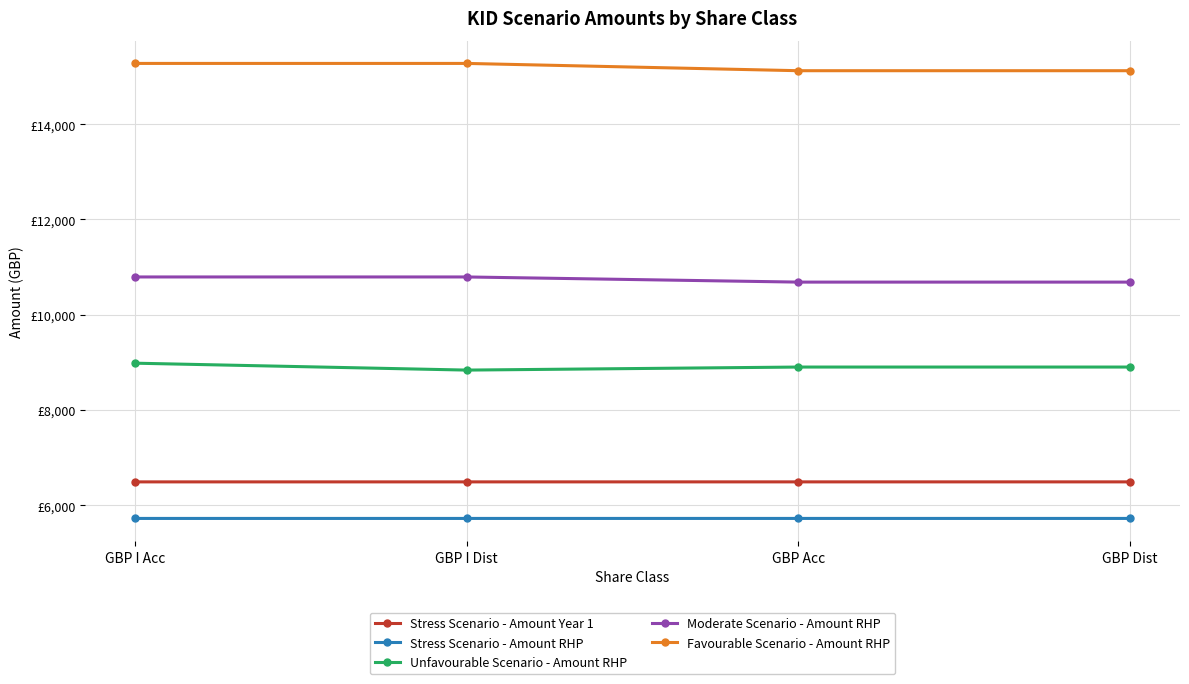

Does the chart display data point markers on the line(s)?

Yes